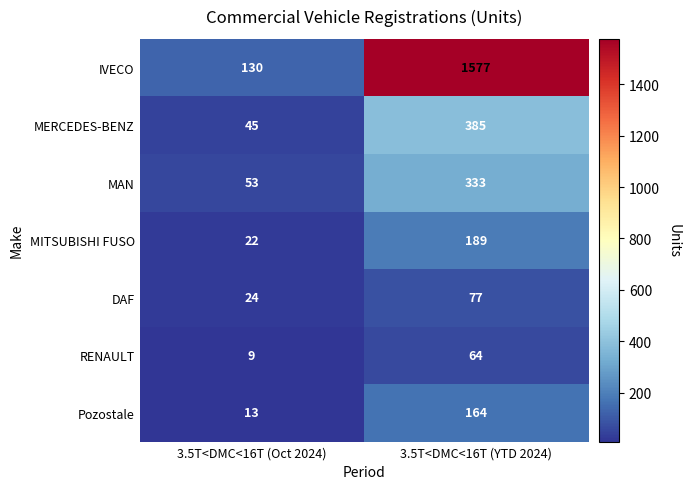

What is the greatest value displayed?

1577